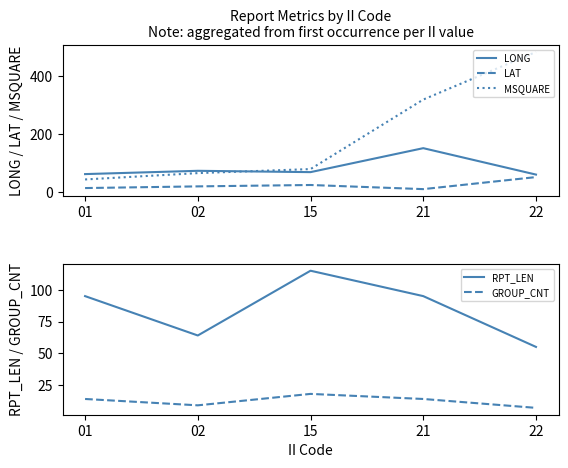

What is the maximum value for LONG?

151.5